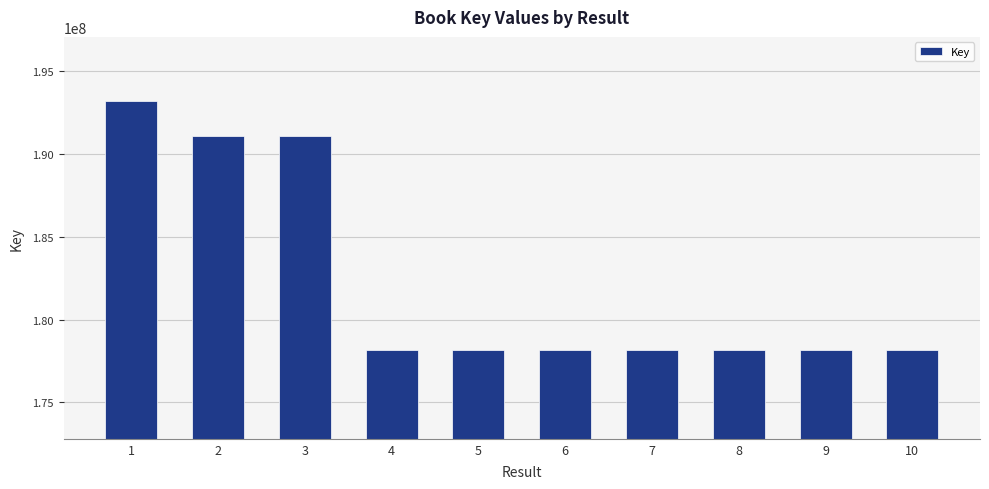

The value at 2 is 191116762. True or false?

True